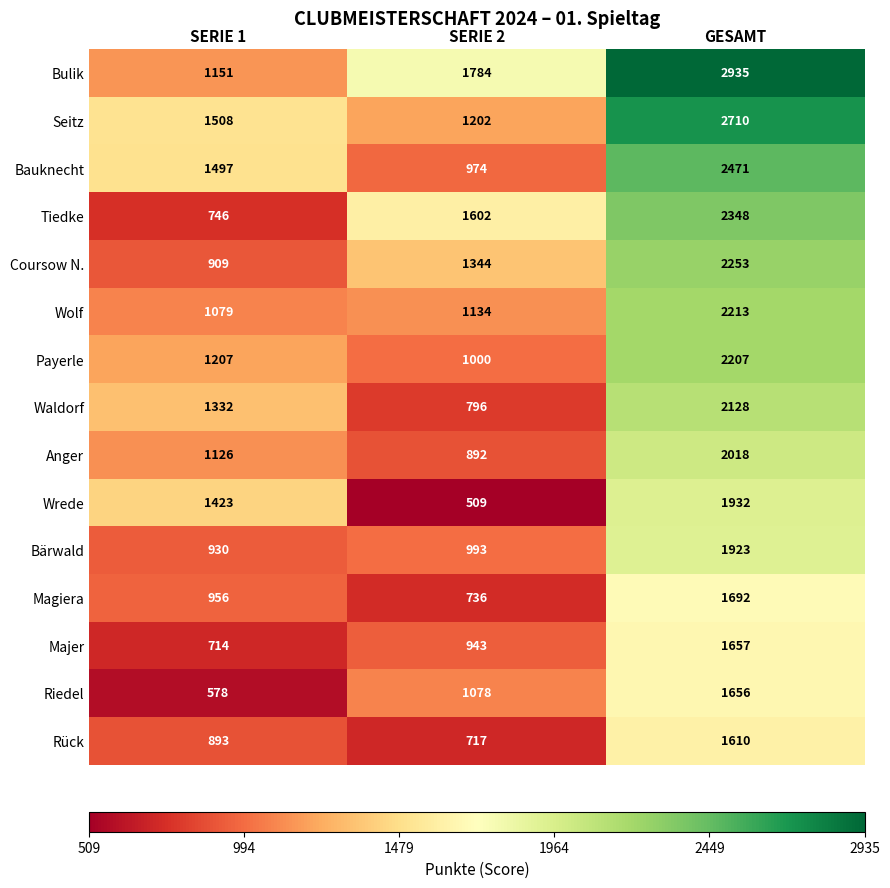

What is the sum of the Wolf values at GESAMT and SERIE 2?

3347